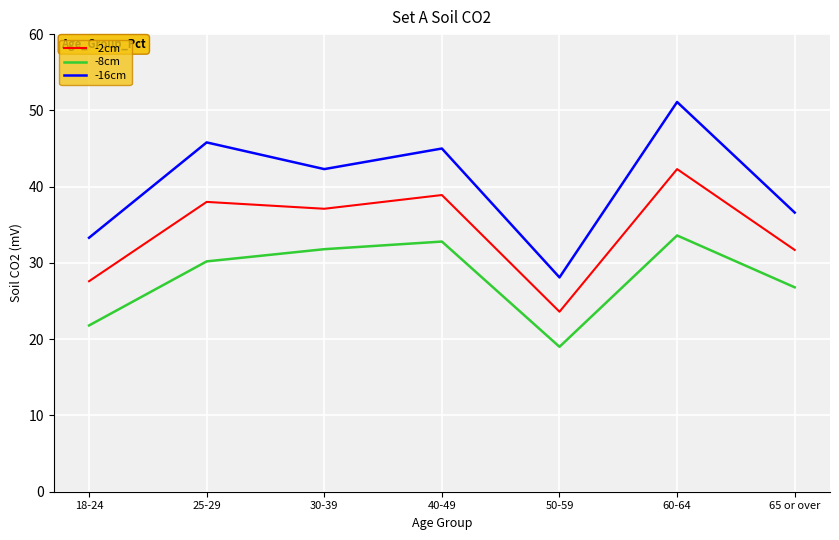

Which category has the lowest value across all series?

50-59